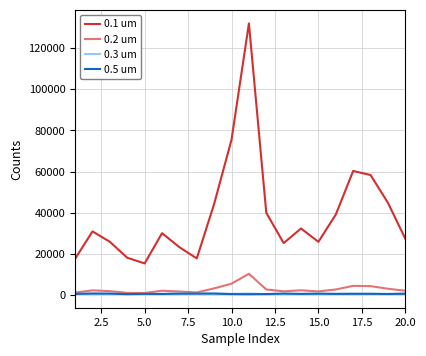

What is the maximum value shown in the chart?

131882